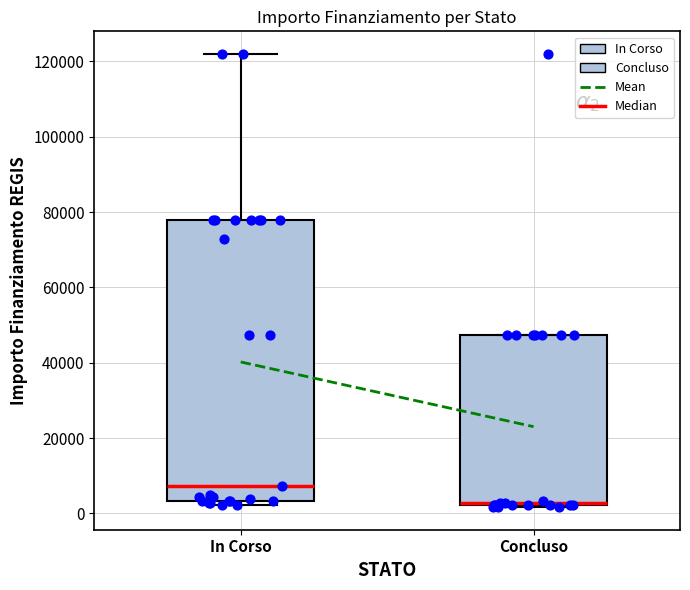

Which box's median line is the lowest?

Concluso